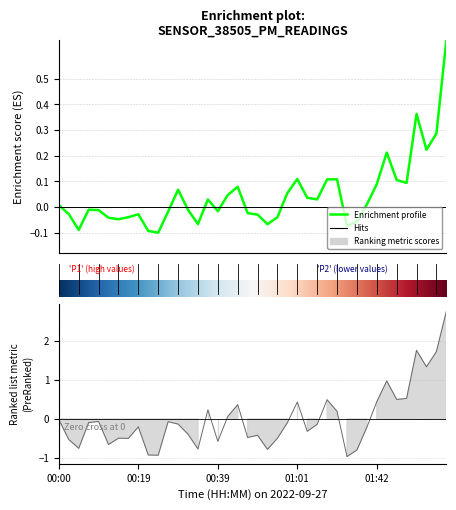

Count the number of categories in the chart.

40